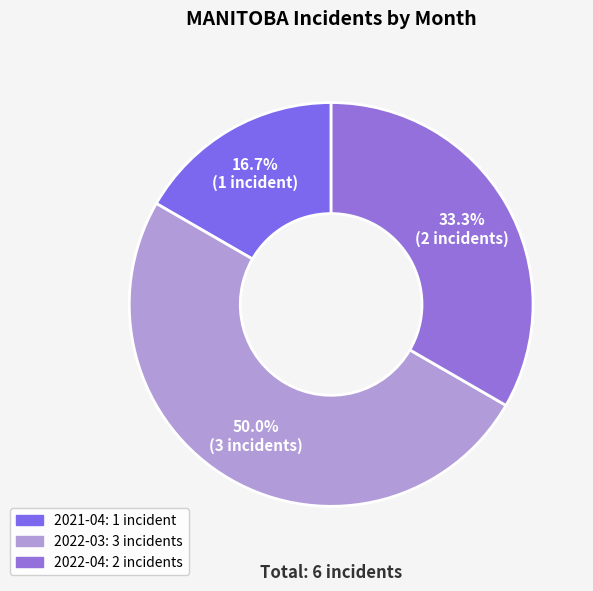

Do 2022-03 and 2021-04 together represent more than half of the pie?

Yes